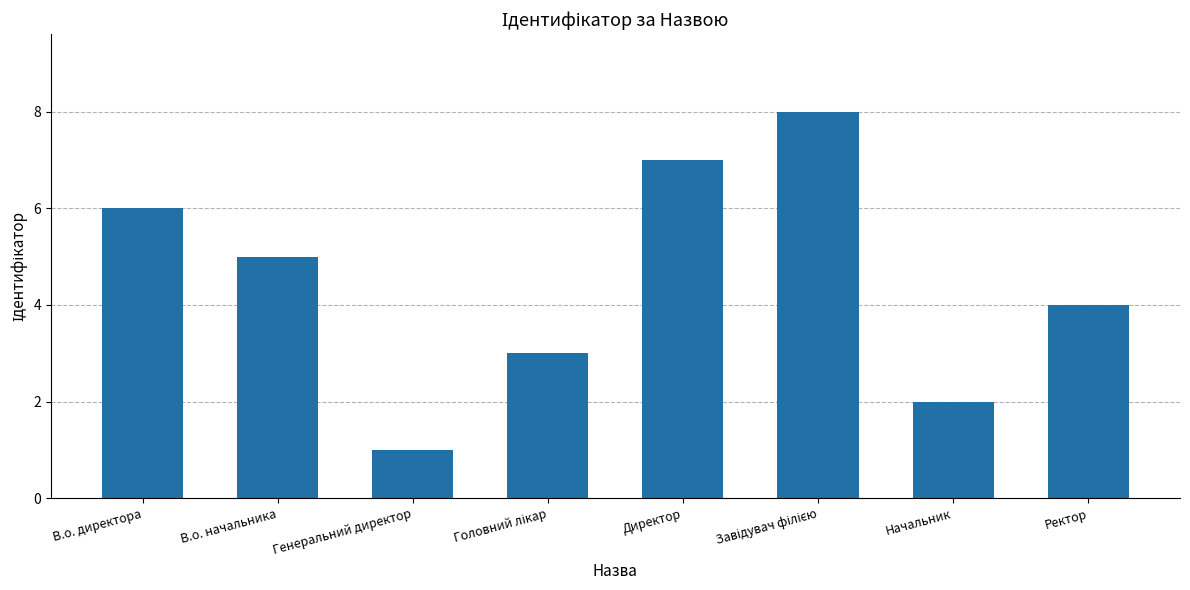

Reading left to right, what are all the values shown in this chart?

6	5	1	3	7	8	2	4